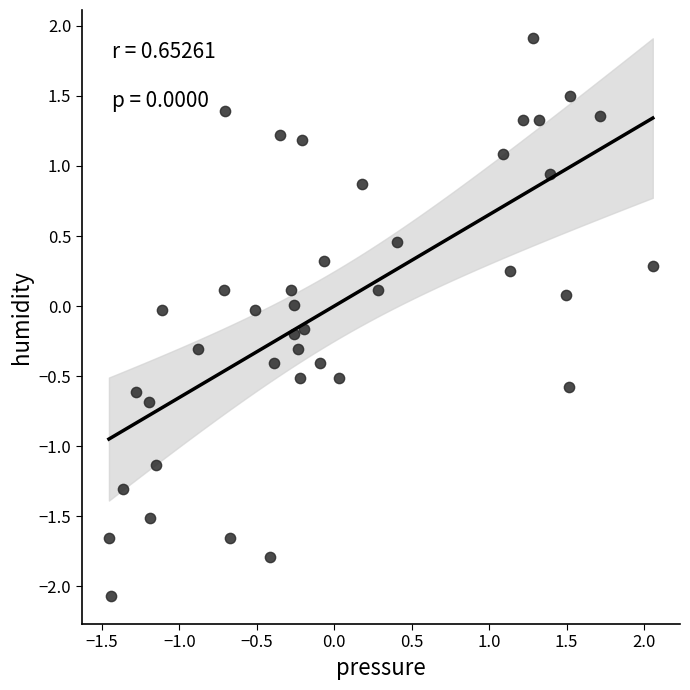

What is the range of Y values (max minus min)?

4.0